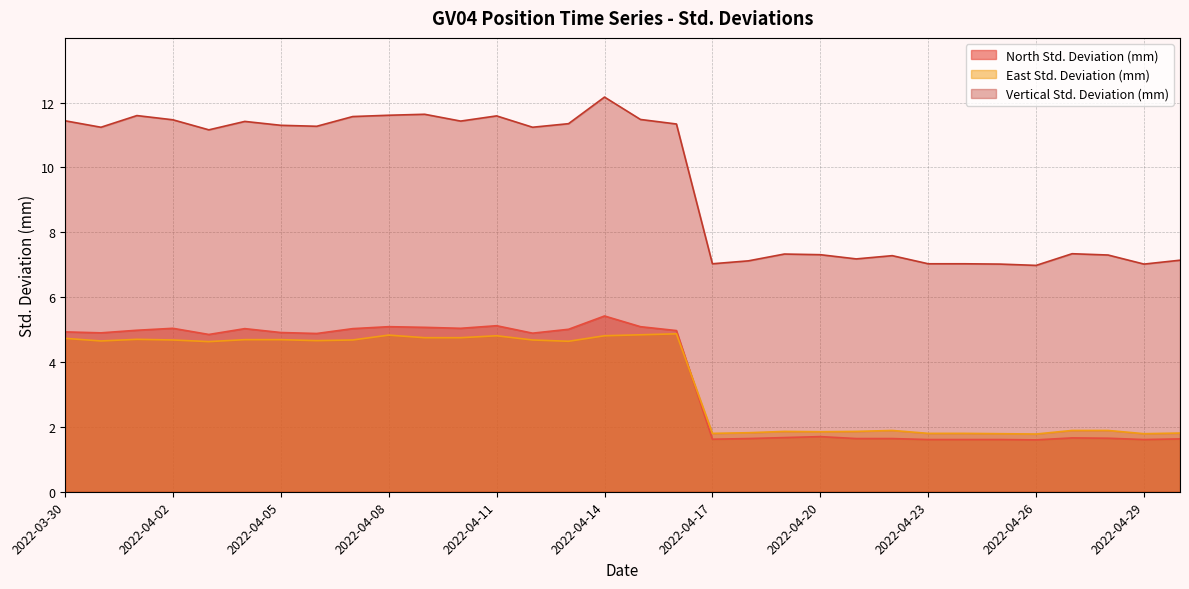

Which has a higher value, 2022-04-02 or 2022-04-12?

2022-04-02